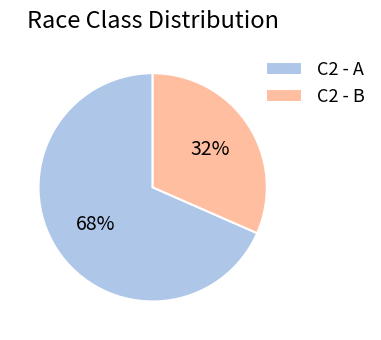

How many slices are in this pie chart?

2